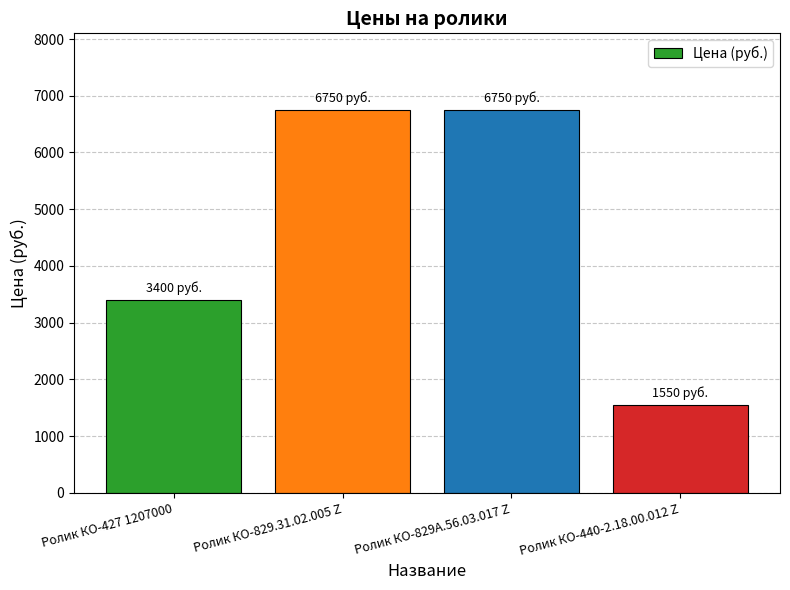

What is the change in value from Ролик КО-829.31.02.005 Z to Ролик КО-440-2.18.00.012 Z?

-5200